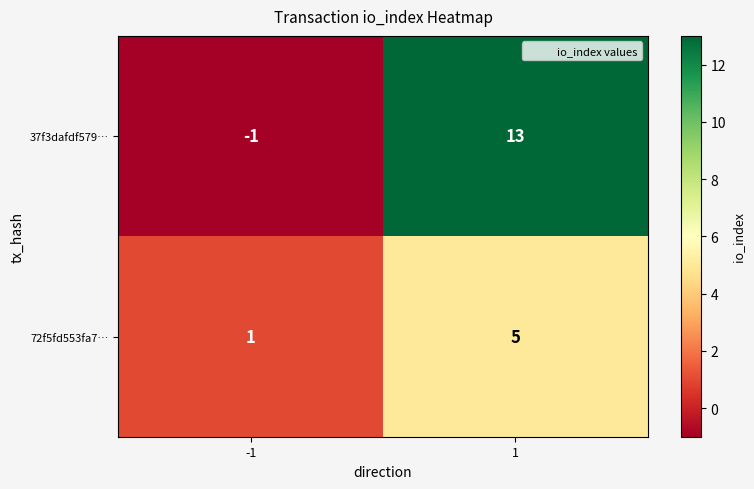

Which series has the widest spread of values?

37f3dafdf579…